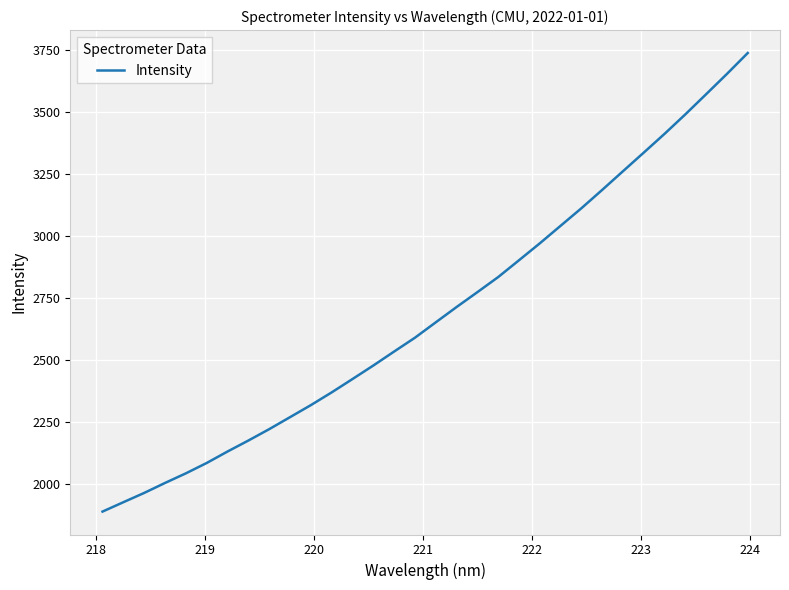

What is the greatest value displayed?

3736.0